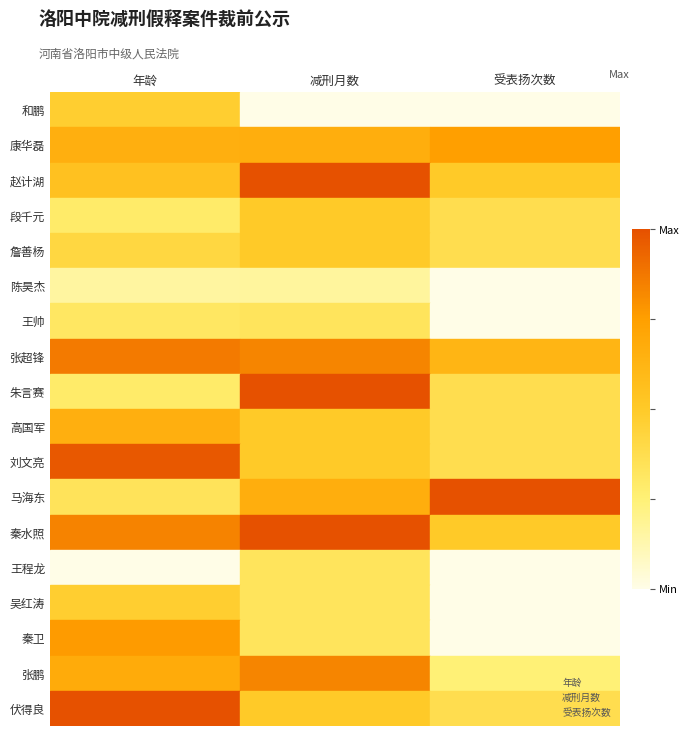

What are all the series names shown in the legend?

年龄, 减刑月数, 受表扬次数